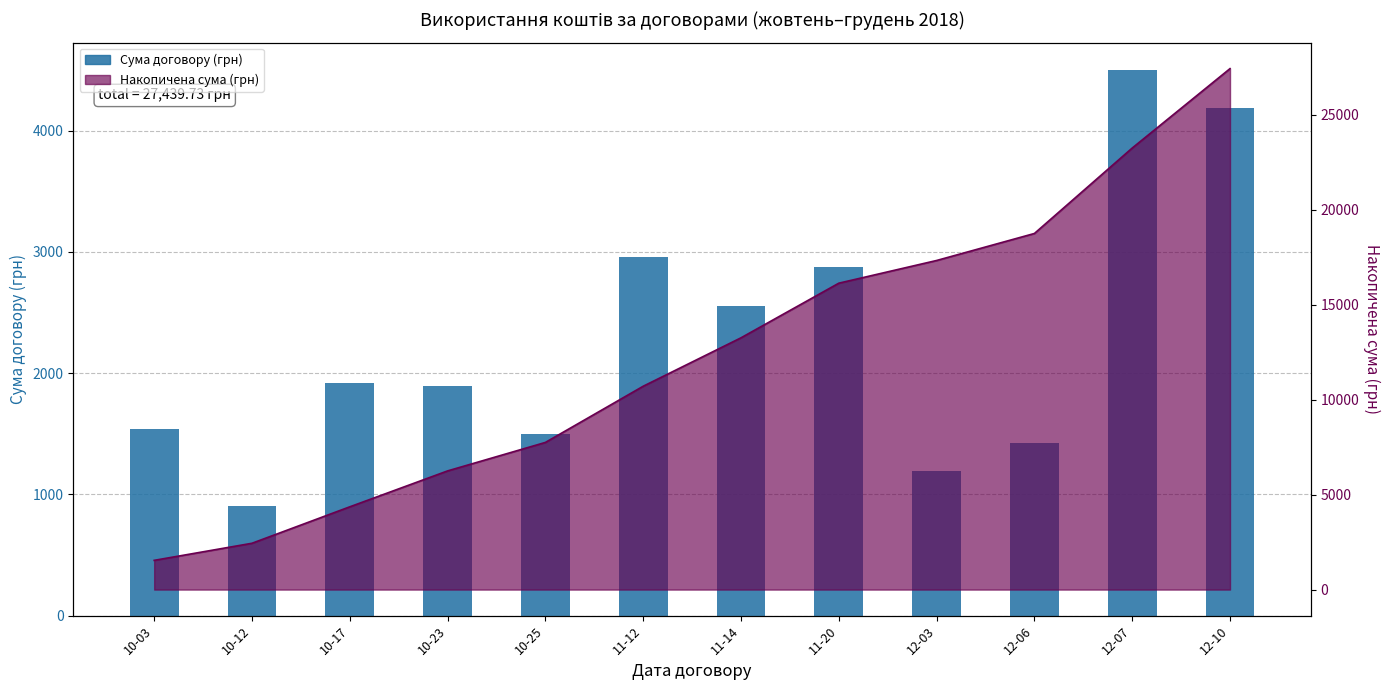

What value does the data have at 12-10?

4183.0